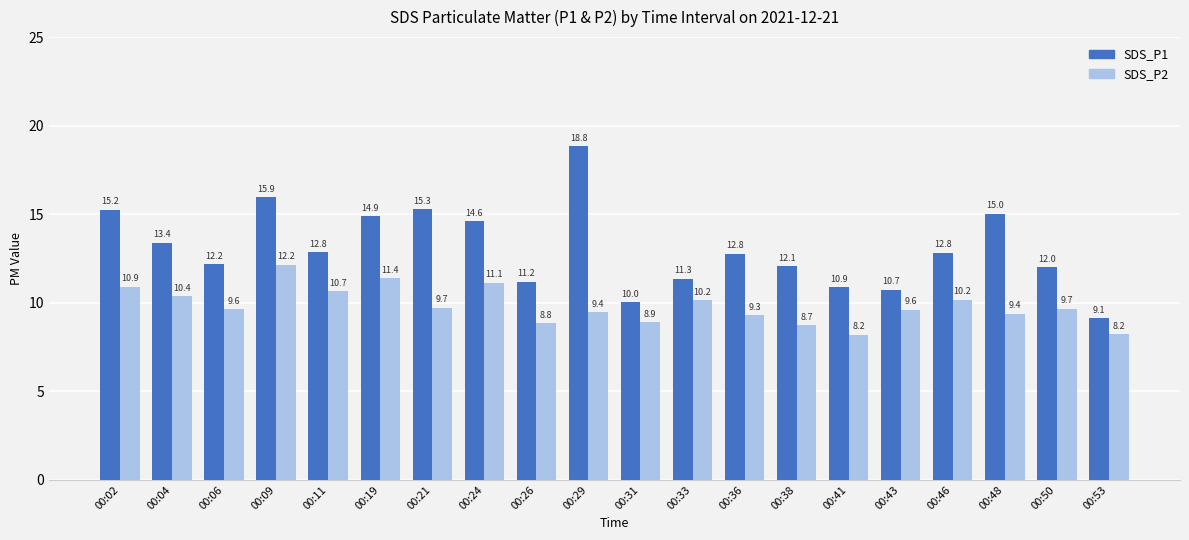

At how many categories does at least one series exceed 11?

16